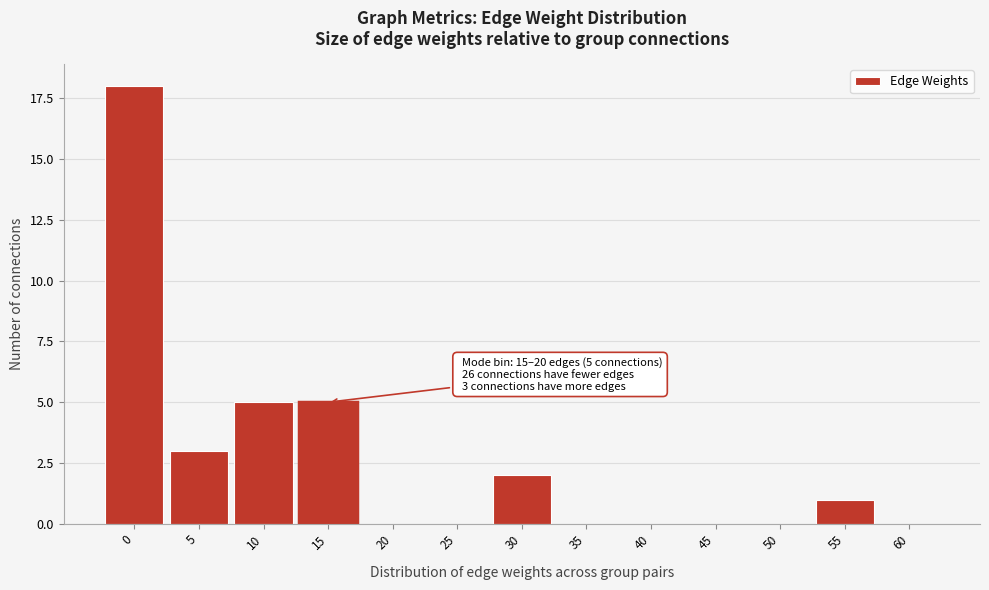

Reading left to right, extract all data points from this chart.

0=18	5=3	10=5	15=5	20=0	25=0	30=2	35=0	40=0	45=0	50=0	55=1	60=0